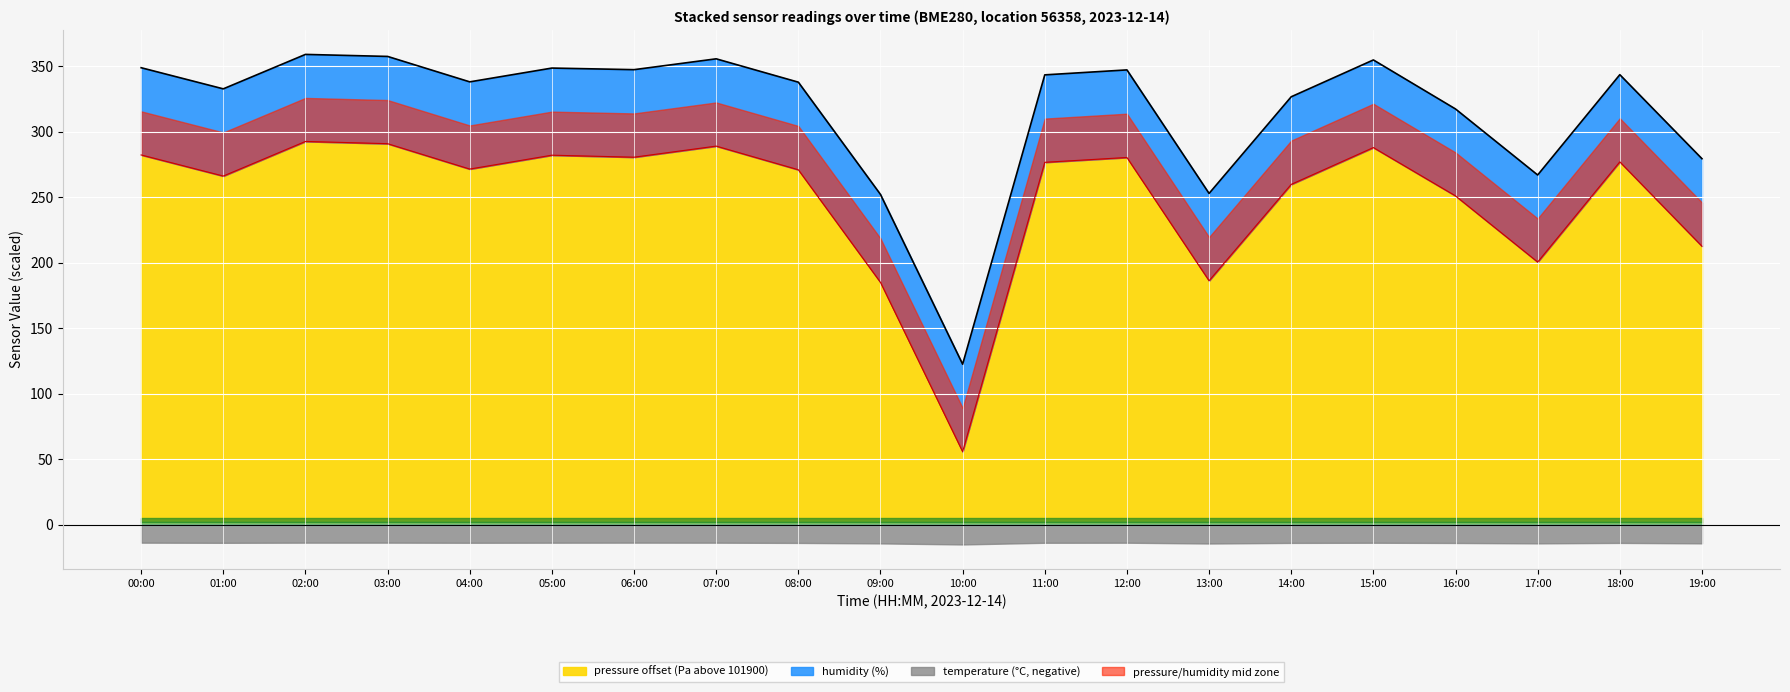

Where is pressure nearest to the value 174?

09:00